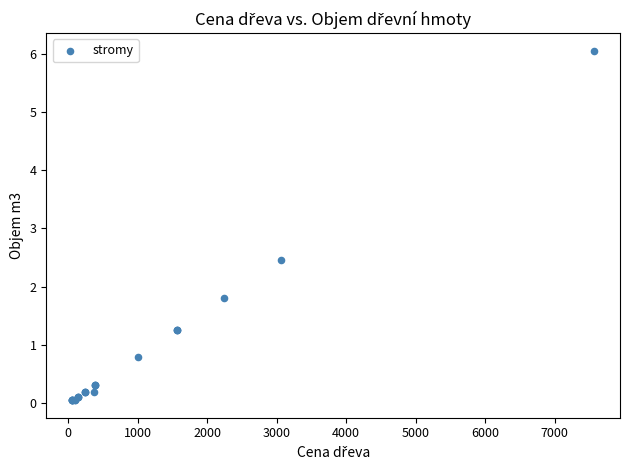

What Y value in the scatter plot is closest to 3?

2.5